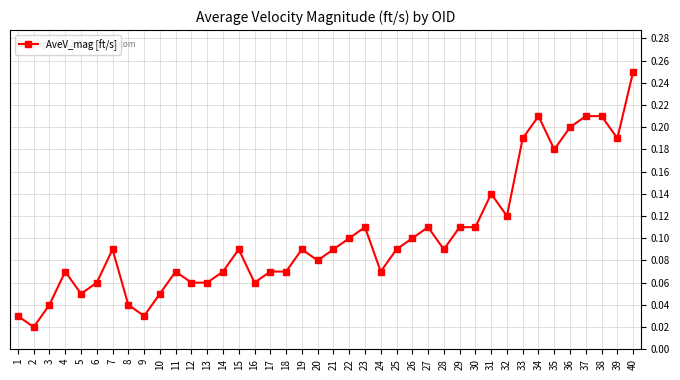

What is the change in value from 23 to 33?

+0.1